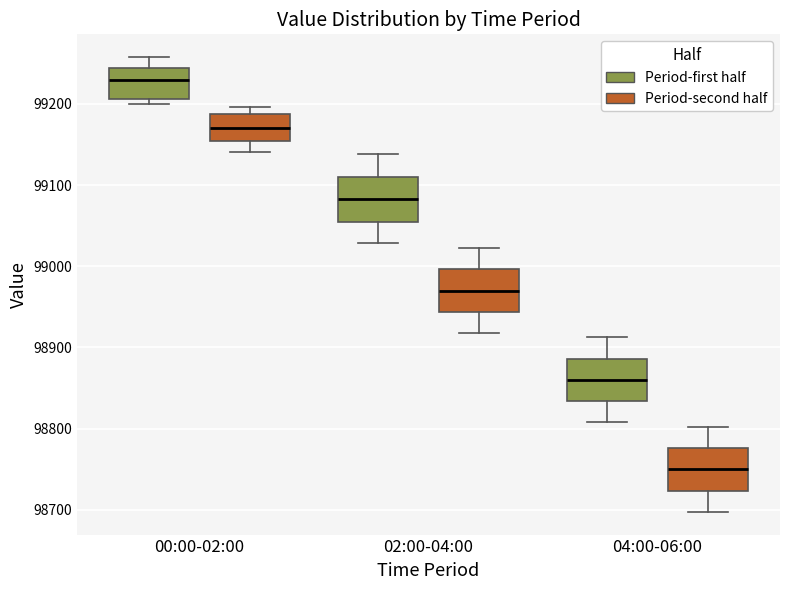

Where is the upper edge of the box for 04:00-06:00 (Period-first half) on the y-axis? The values are not printed on the chart, so give them approximately, as read against the axis.

98890